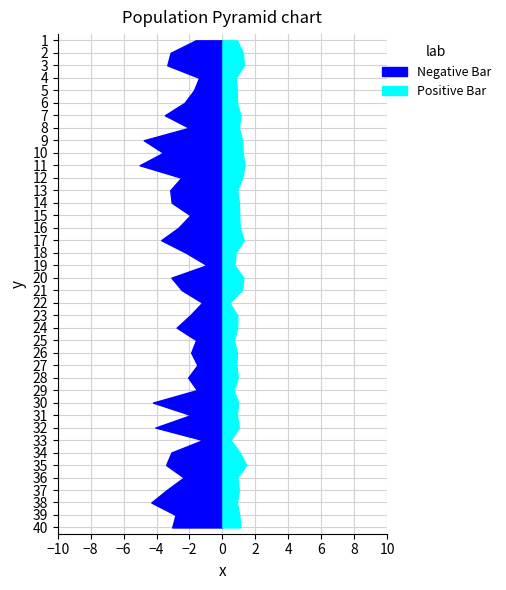

Reading right to left, list all the values displayed in this chart.

P1: 3.0	2.9	4.3	3.4	2.4	3.4	3.1	1.2	4.1	1.9	4.2	1.6	2.1	1.5	1.9	1.6	2.8	1.9	1.2	2.5	3.1	0.9	2.2	3.7	2.7	1.9	3.1	3.2	2.5	5.0	3.6	4.8	2.0	3.5	2.3	1.7	1.4	3.4	3.1	1.6
P2: 1.1	1.0	0.9	1.0	0.9	1.4	1.1	0.5	1.0	0.9	0.9	0.7	0.9	0.8	0.9	0.7	0.9	0.9	0.4	1.2	1.3	0.7	0.8	1.3	1.1	1.0	1.0	0.9	1.2	1.4	1.2	1.2	1.0	1.1	0.9	0.9	0.8	1.3	1.2	0.9